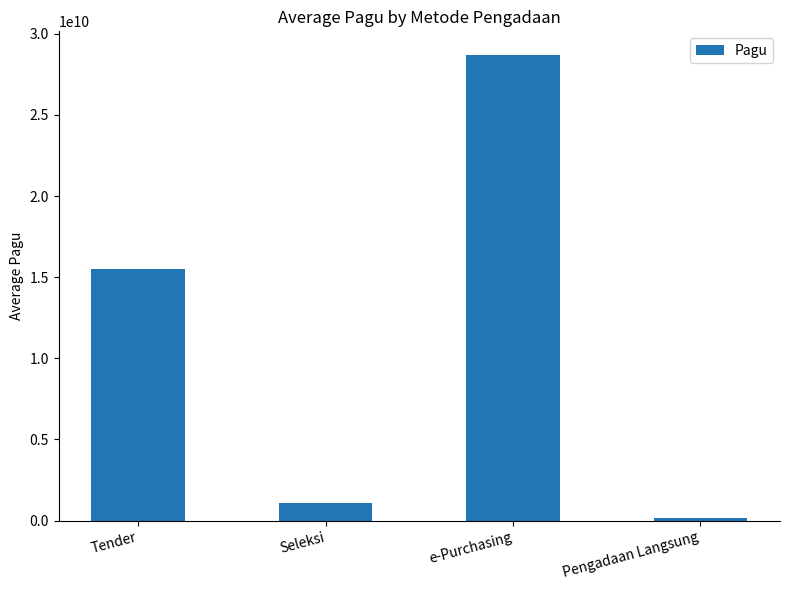

What is the label of the 3rd bar from the left?

e-Purchasing